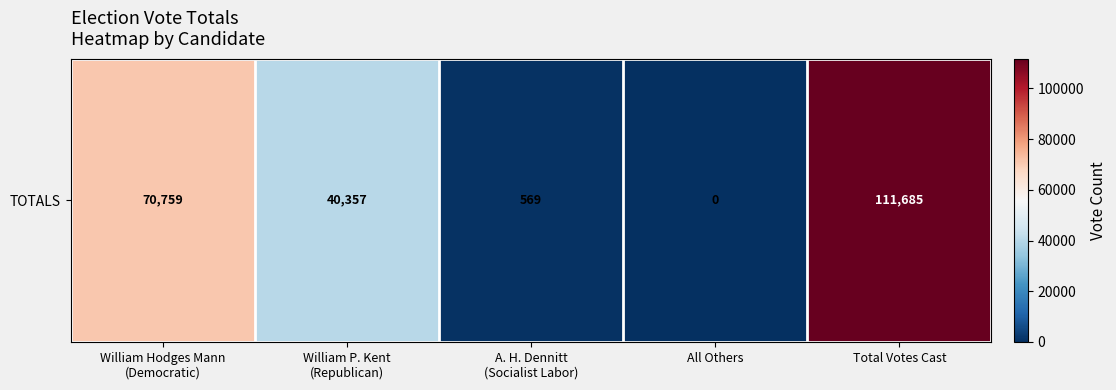

How many series are shown in this chart?

1